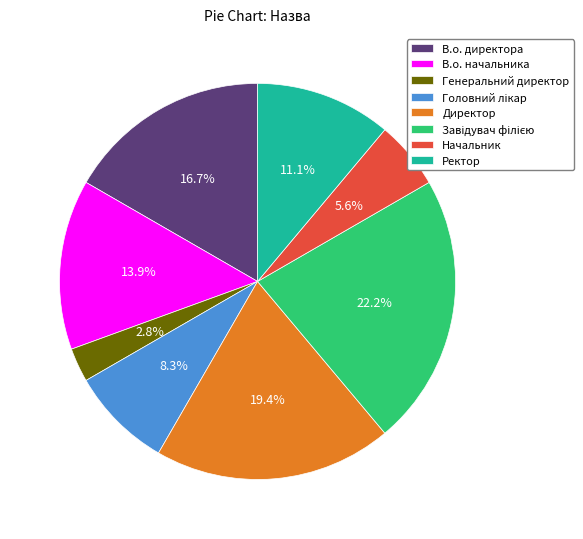

Approximately how many times larger is the value at Начальник compared to В.о. директора?

0.3